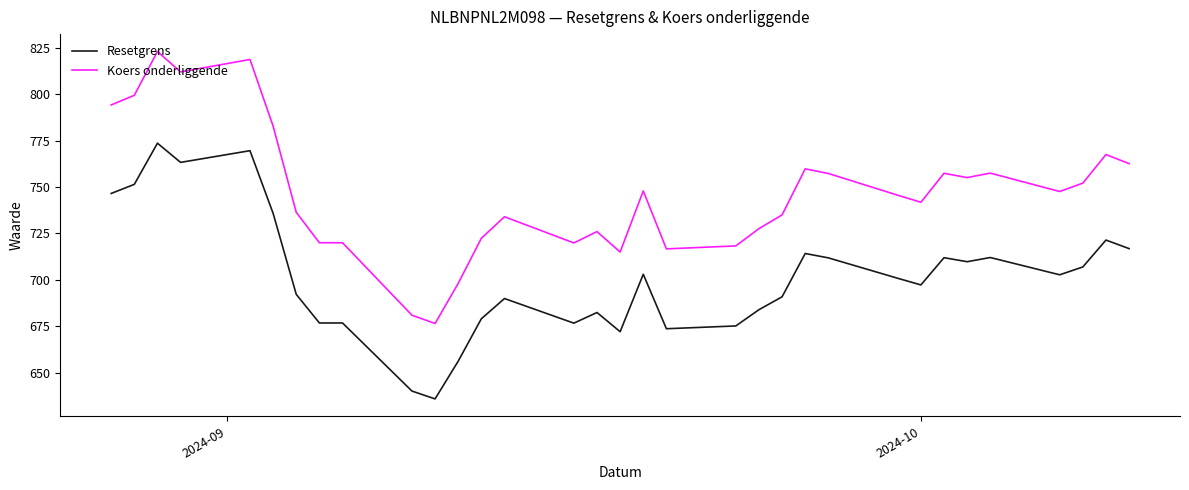

At how many categories does at least one series exceed 731?

21